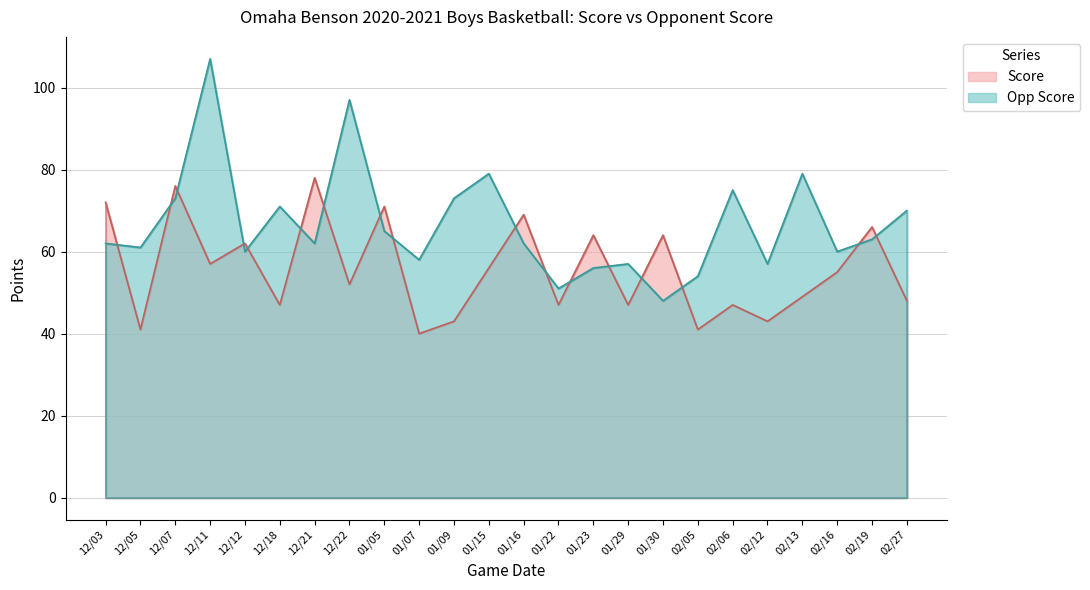

At which category does Score reach its first local peak?

12/07